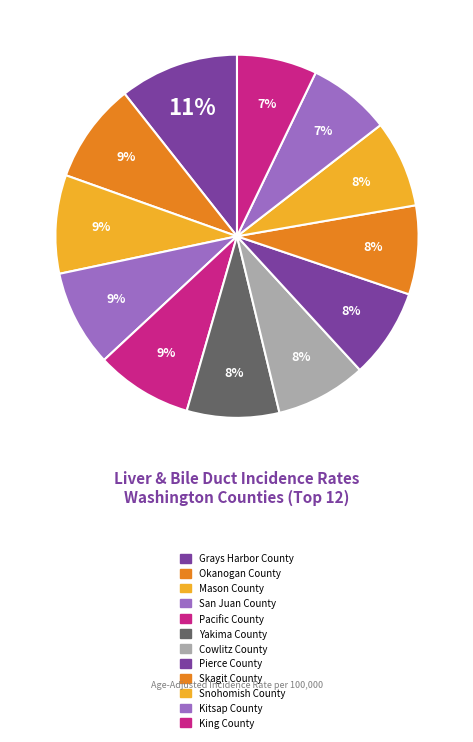

To the nearest percent, what portion does Cowlitz County represent?

8%